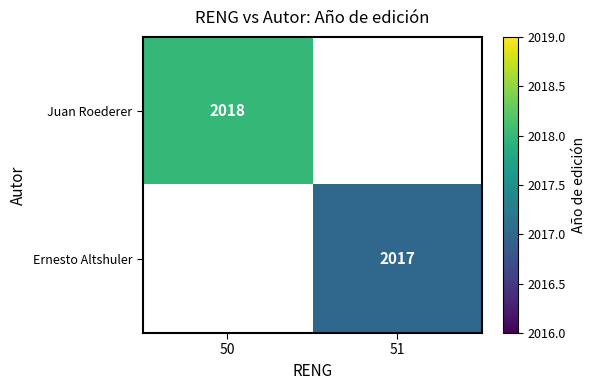

Is it true that Juan Roederer equals 2018 at 50?

True